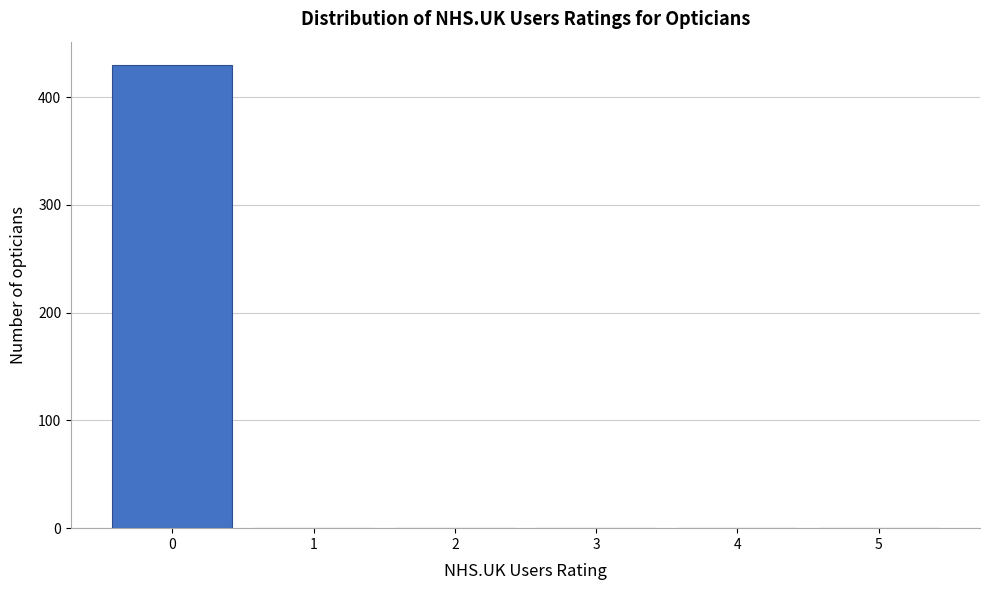

Reading left to right, list all the values displayed in this chart.

0=430	1=0	2=0	3=0	4=0	5=0